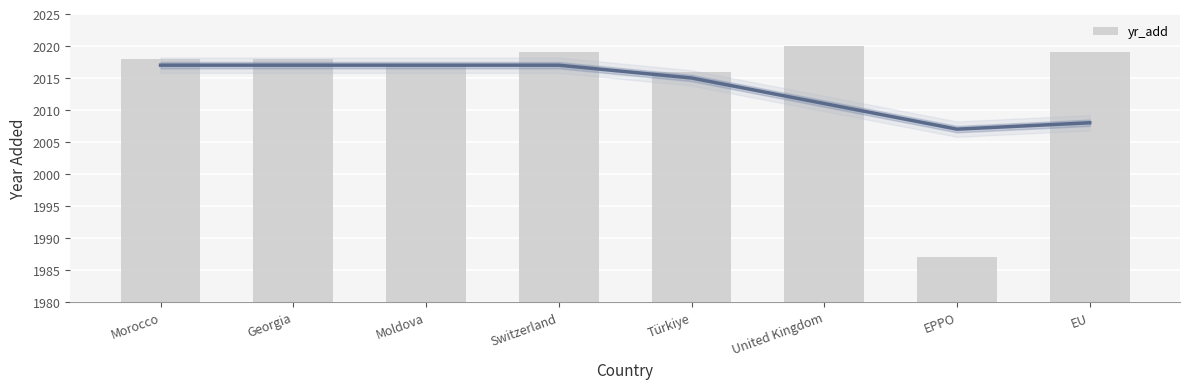

Reading left to right, transcribe all the data shown in this chart.

Morocco=2018	Georgia=2018	Moldova=2017	Switzerland=2019	Türkiye=2016	United Kingdom=2020	EPPO=1987	EU=2019